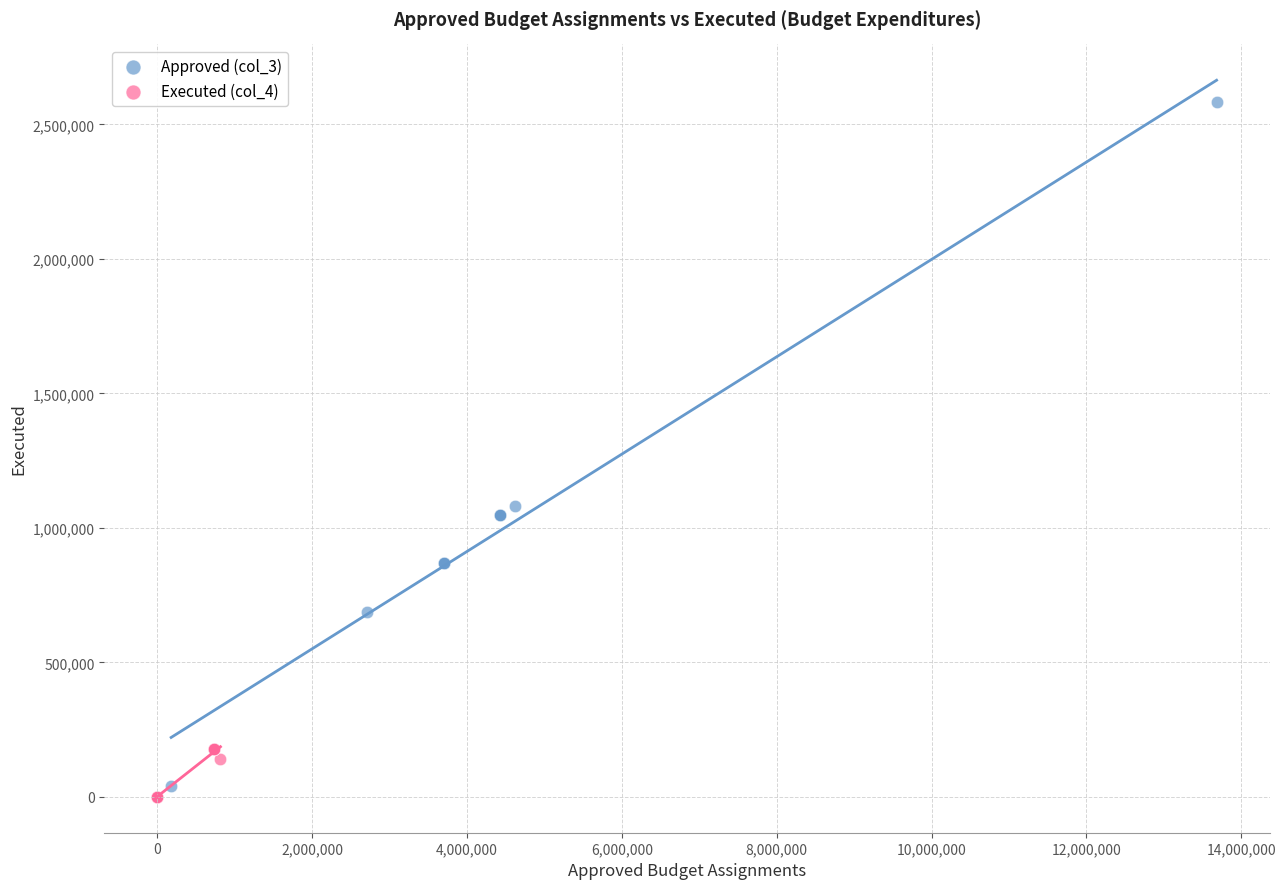

Which series reaches the maximum Y coordinate?

Approved (col_3)